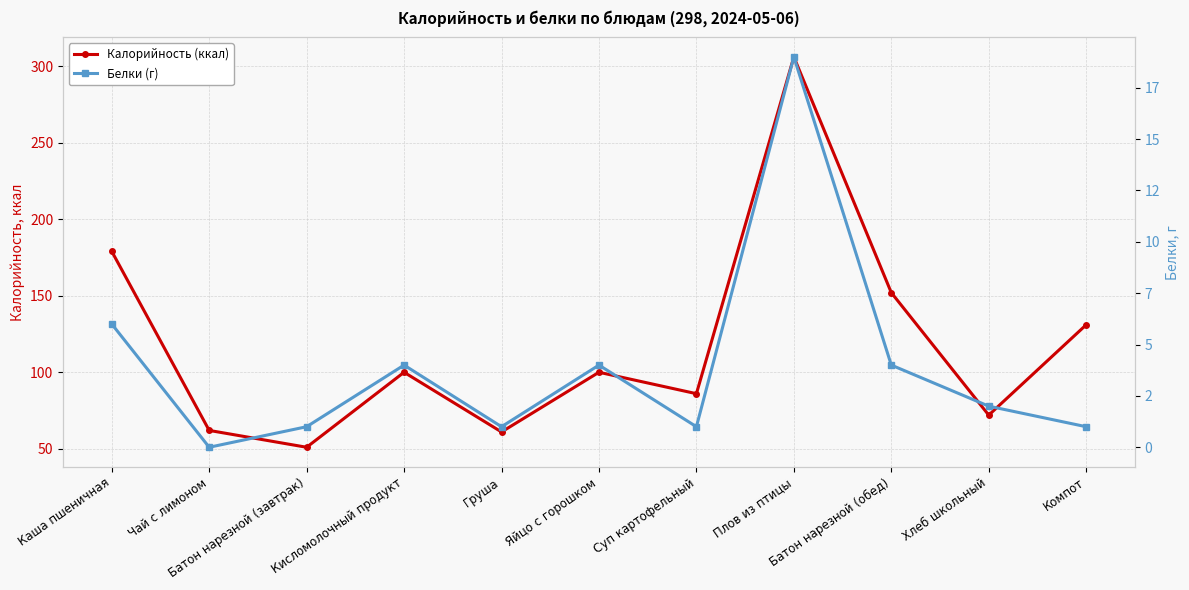

What is the sum of all Белки (г) values?

43